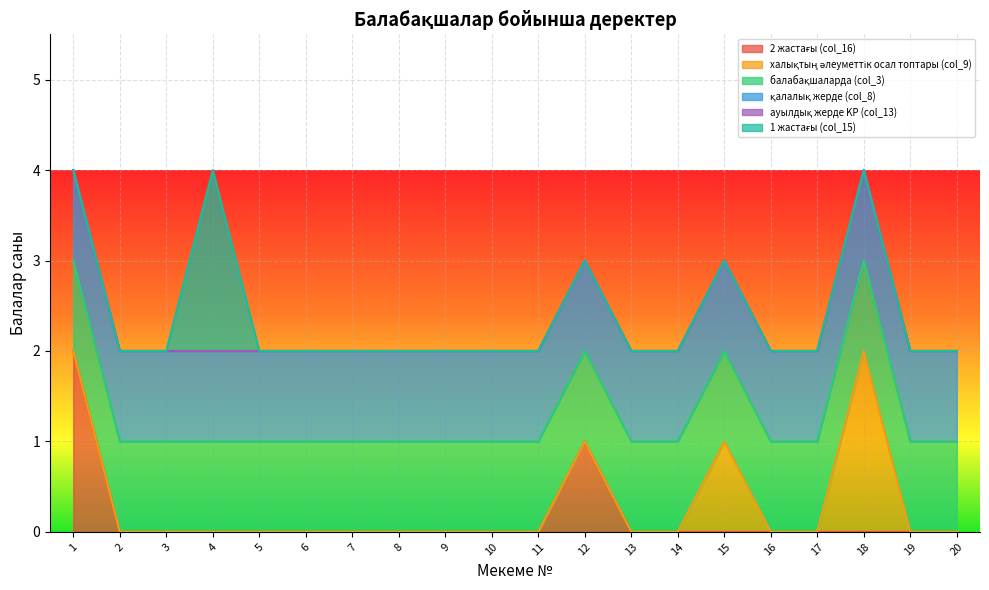

What is the approximate value of балабақшаларда (col_3) at 5?

1